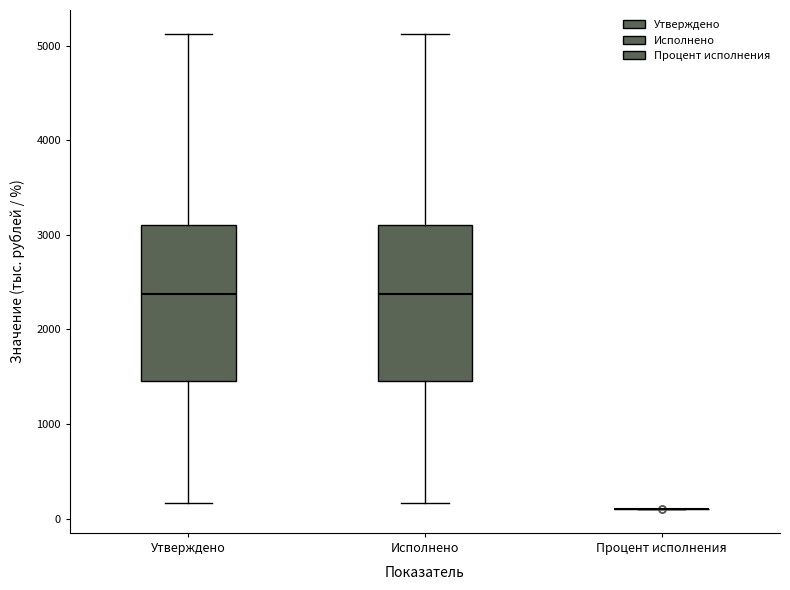

Reading left to right, transcribe this box plot: for each box, give where its median line is, the range the box spans, and where its two whiskers end, as read against the y-axis. The values are not printed on the chart, so give them approximately, as read against the axis.

Утверждено: median 2400, box 1400 to 3100, whiskers 200 to 5100
Исполнено: median 2400, box 1400 to 3100, whiskers 200 to 5100
Процент исполнения: box collapsed to a line at 100, whiskers 100 to 100